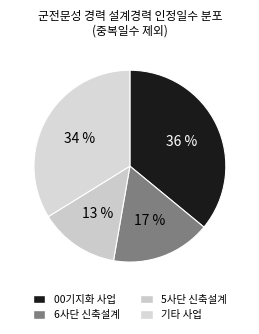

To the nearest percent, what is the average slice percentage?

25%